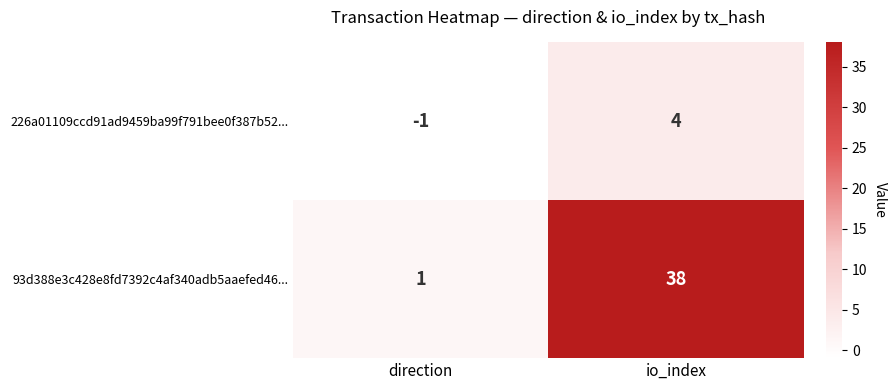

What is the total value across all series at io_index?

42